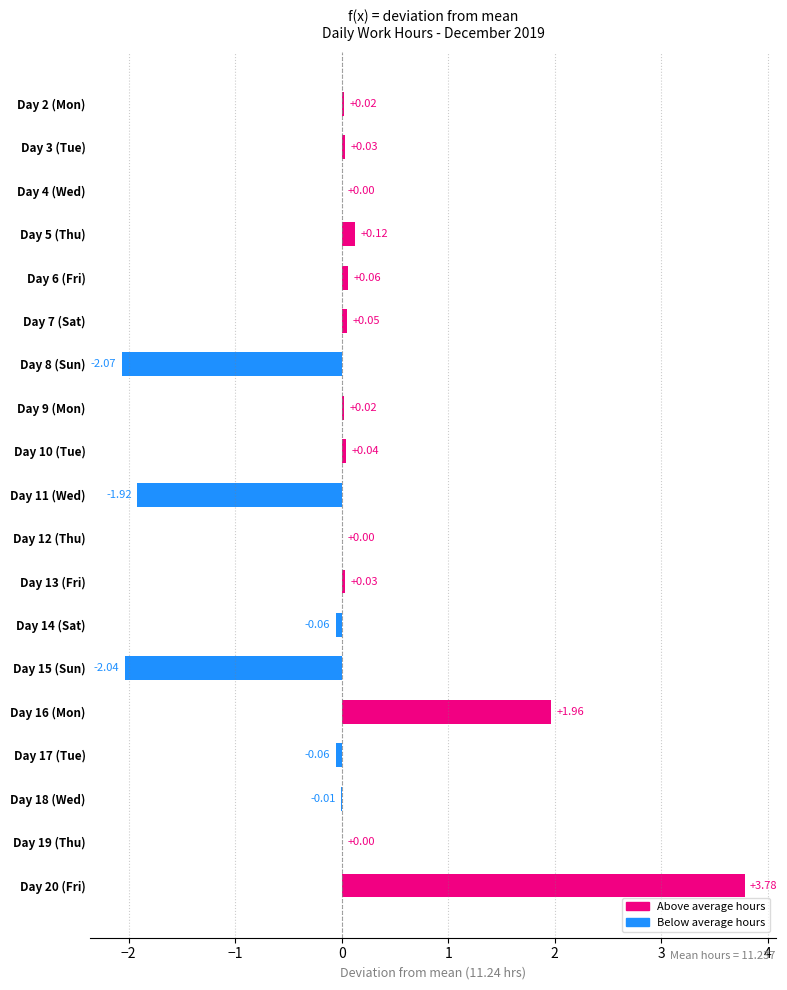

What is the change in value from Day 9 (Mon) to Day 20 (Fri)?

+3.8